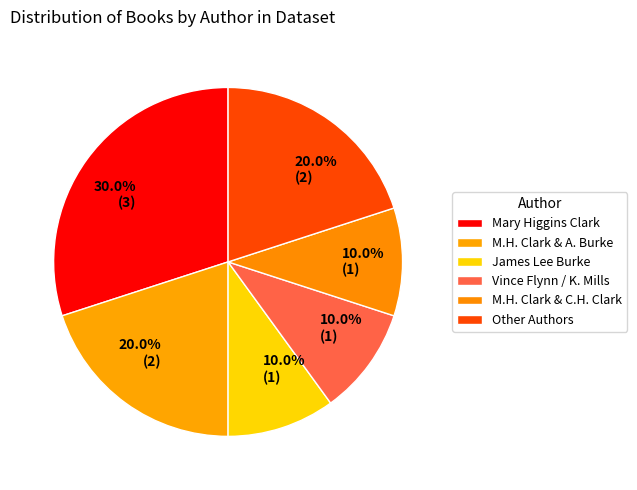

Which category has the biggest portion of the pie?

Mary Higgins Clark